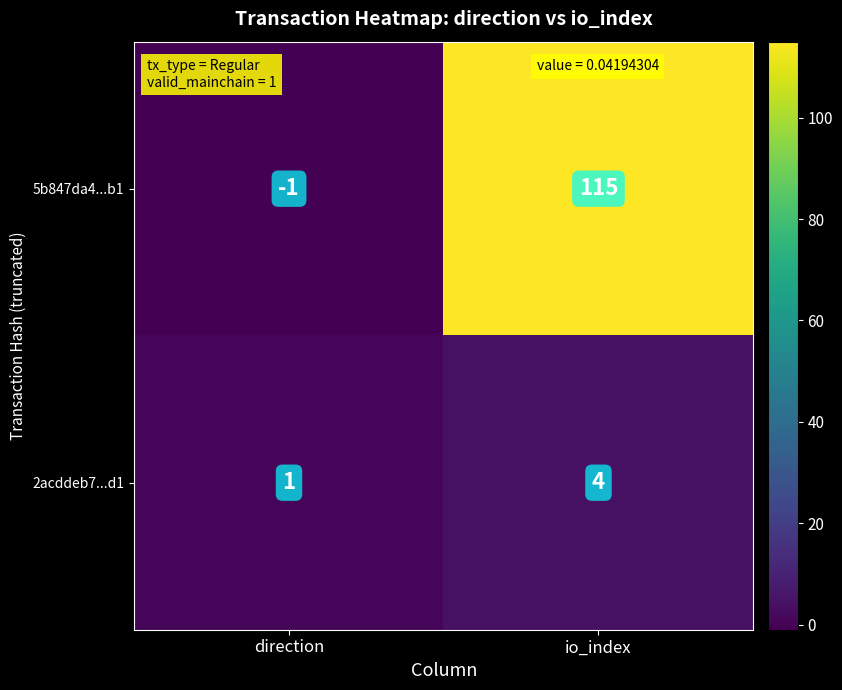

At which category is the sum across all series the highest?

io_index